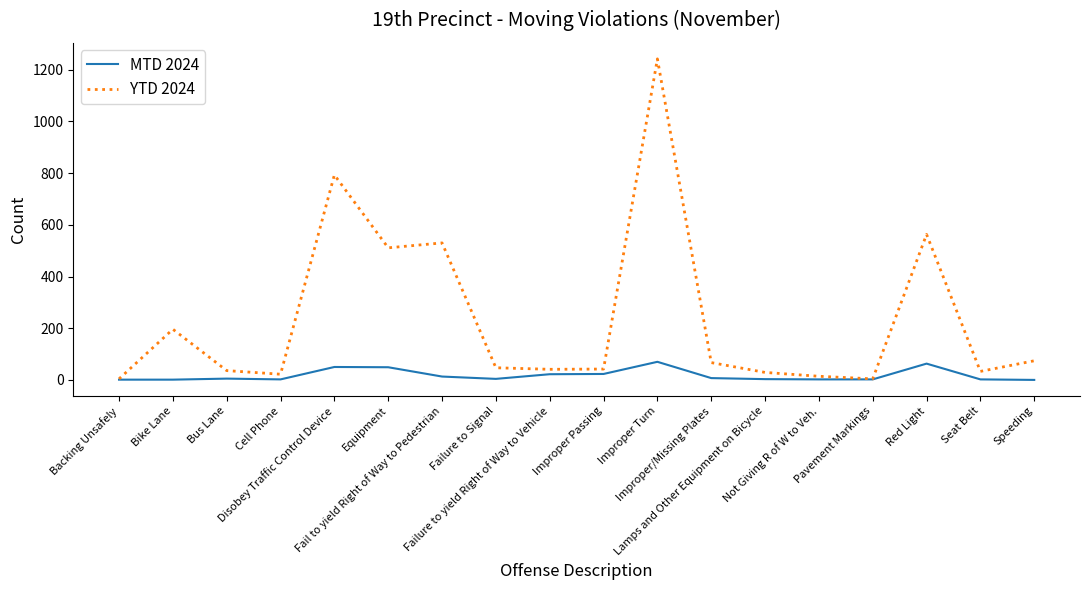

Which series has the largest total across all categories?

YTD 2024